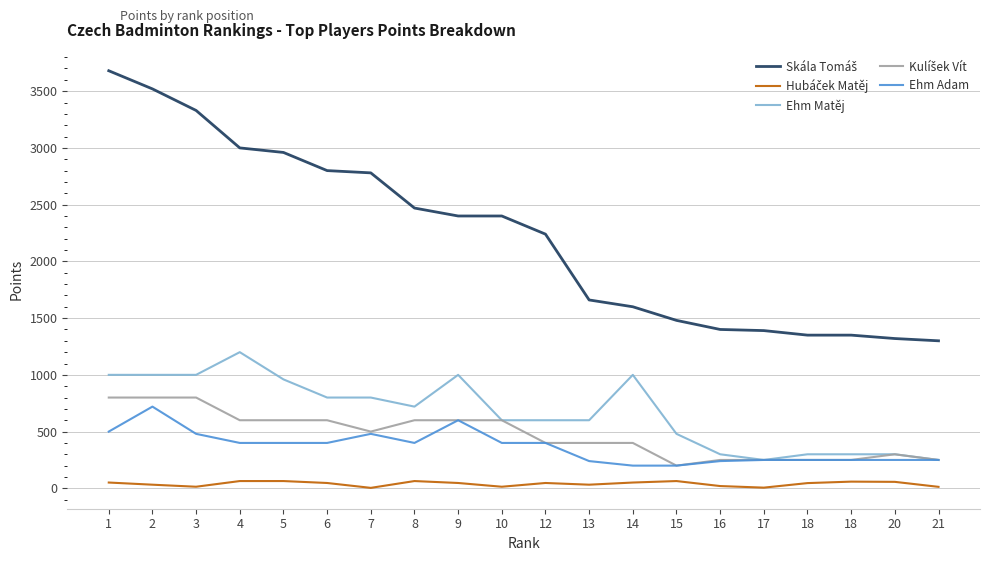

Where is the first local minimum for Kulíšek Vít?

7